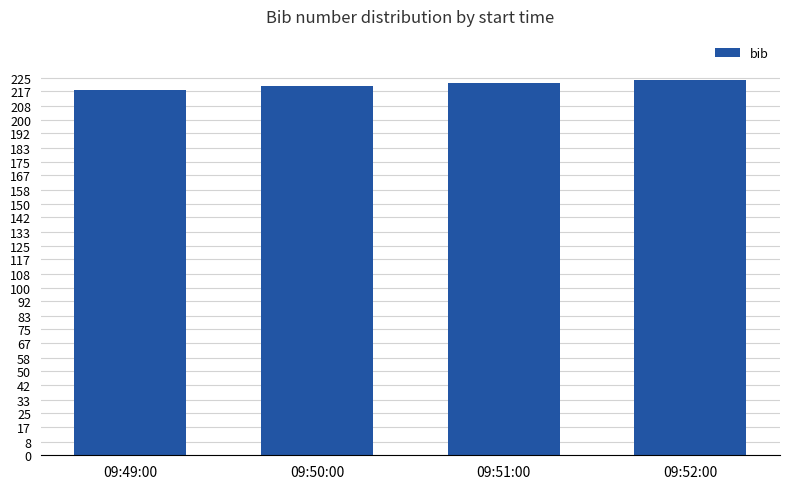

Is it true that the value at 09:52:00 is 224?

True